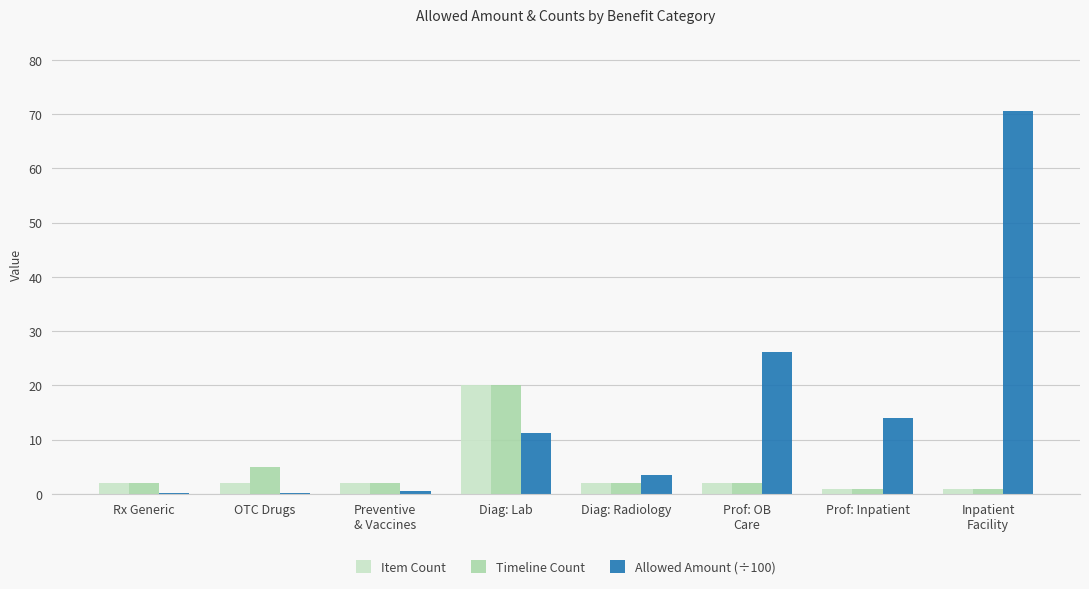

What is the maximum value for Item Count?

20.0